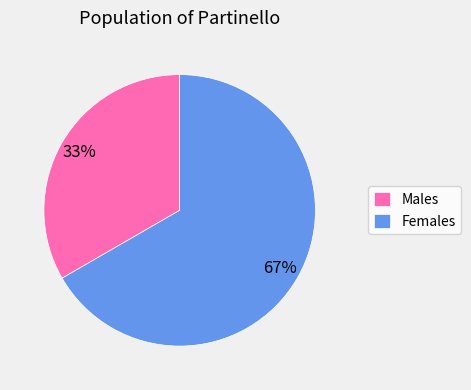

What percentage is the Males slice, to the nearest percent?

33%